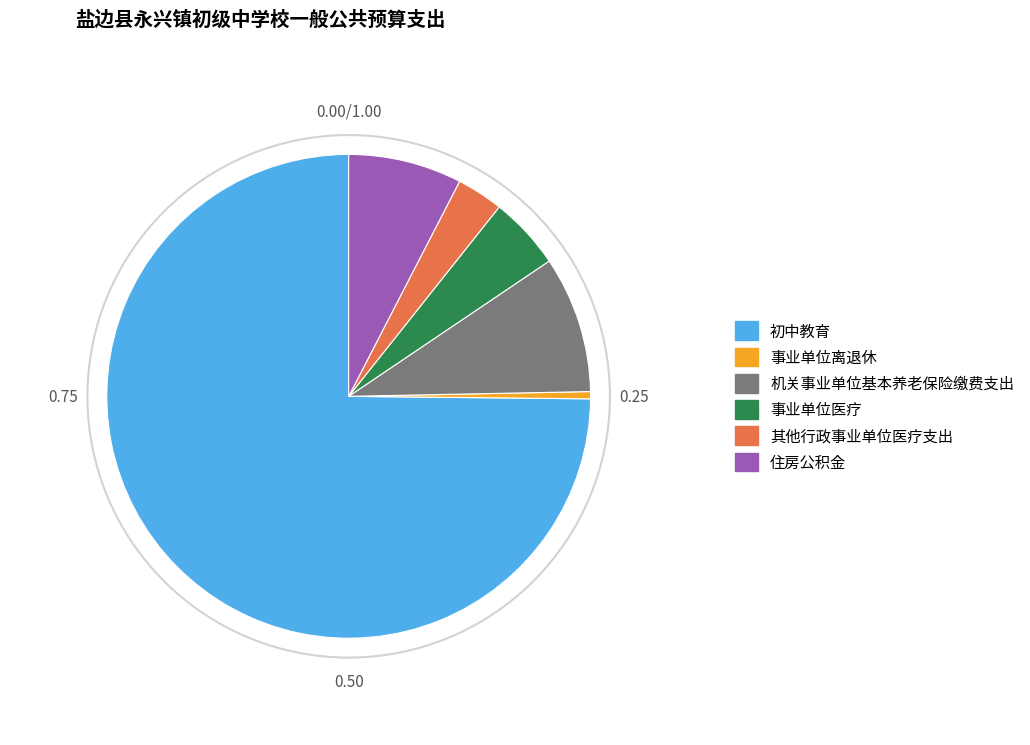

Is there any slice that represents more than half of the pie?

Yes